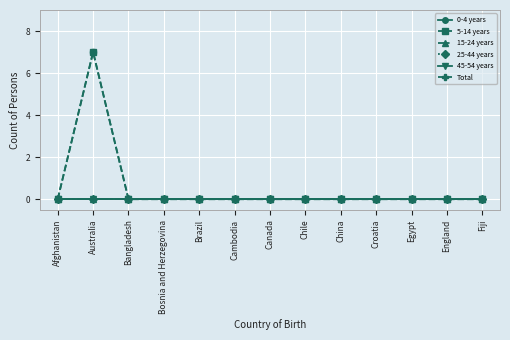

Where is 15-24 years nearest to the value 0?

Afghanistan